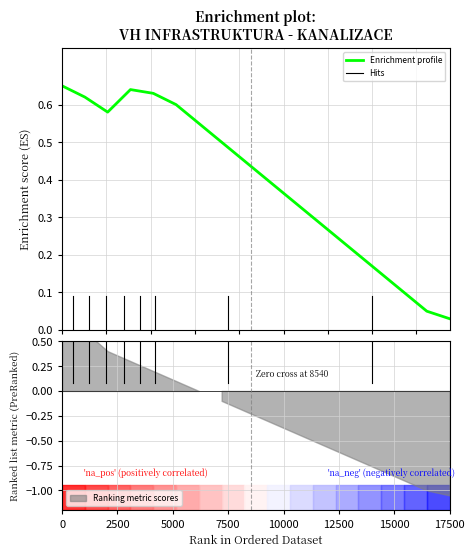

What is the sum of all values?

7.0